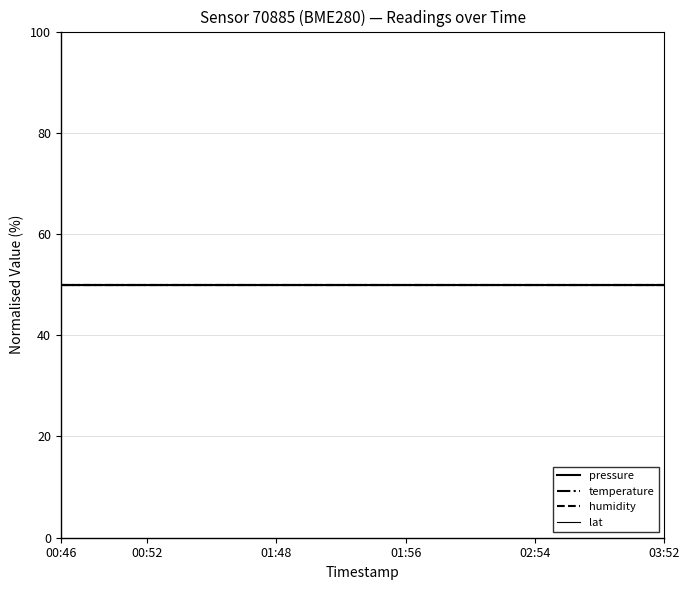

At which category is the sum across all series the highest?

00:46